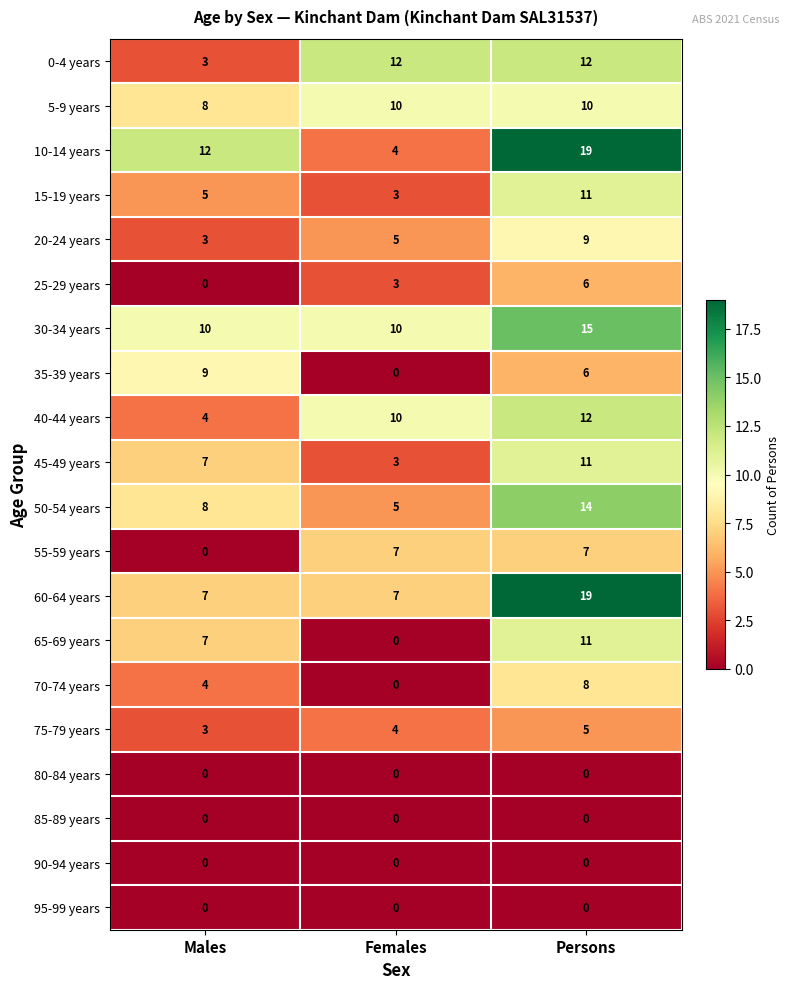

The value of 10-14 years at Females is 2. True or false?

False